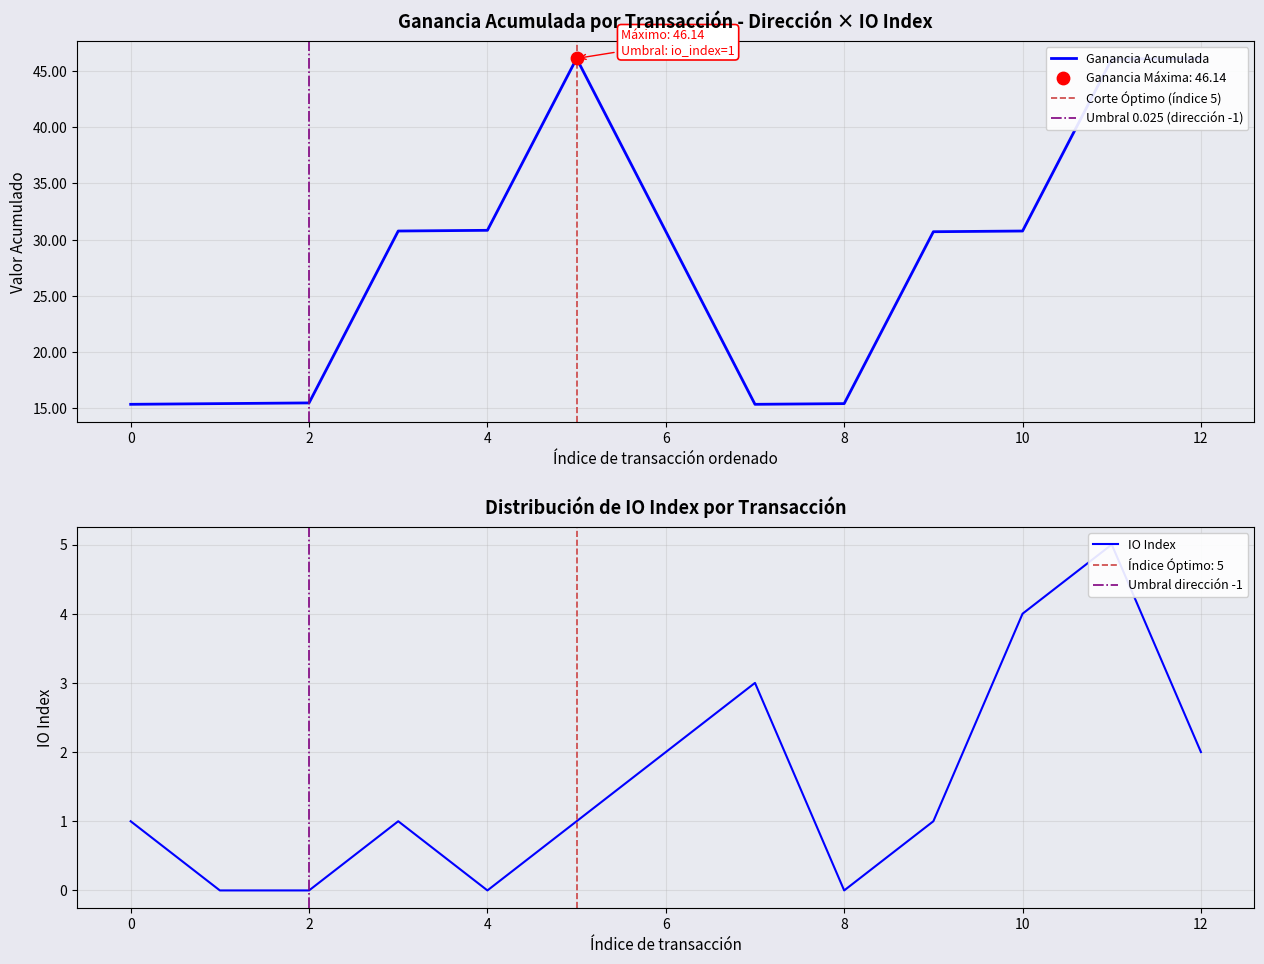

Approximately how many times larger is the value at -1 compared to -1?

1.0